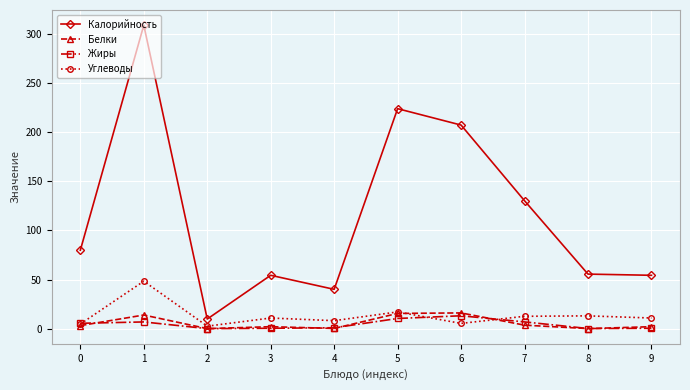

What is the total value across all series at 6?

241.6